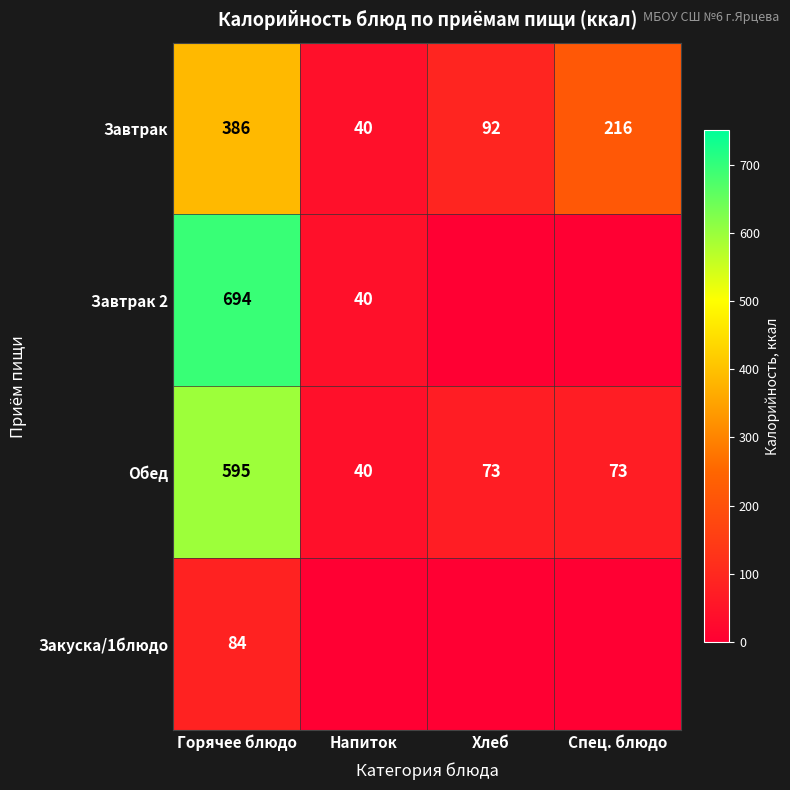

What is the lowest value of the Завтрак series?

40